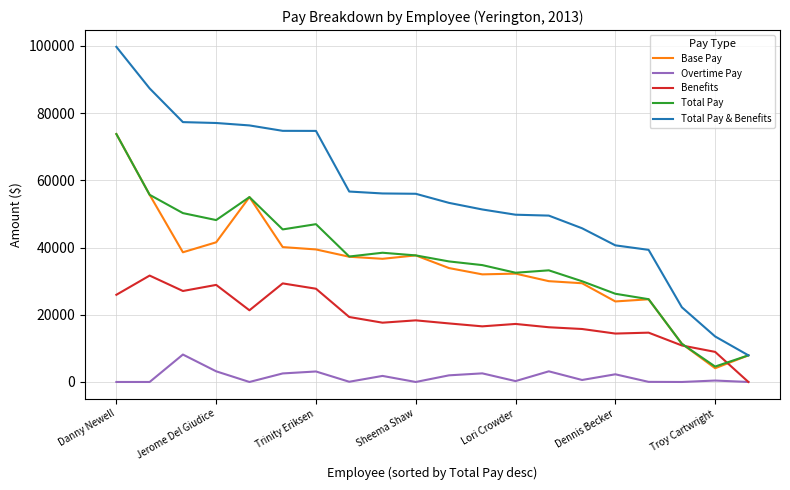

What is the highest value of the Overtime Pay series?

8161.6